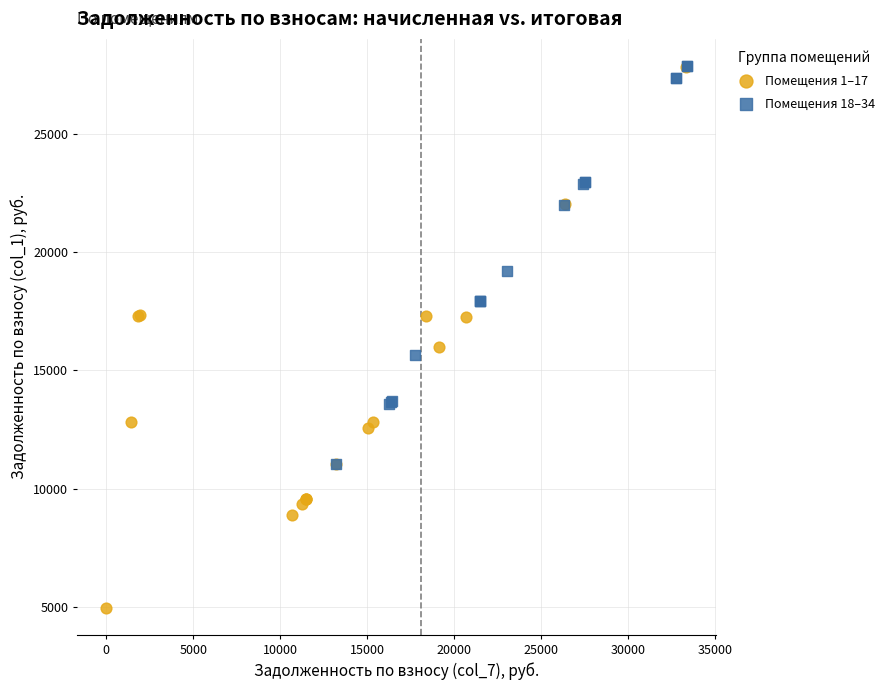

What are all the series names shown in the legend?

Помещения 1–17, Помещения 18–34